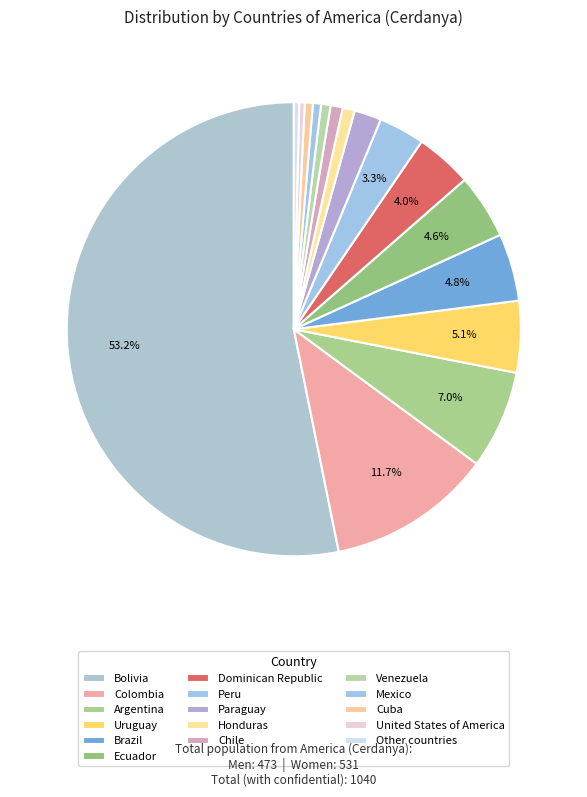

The Chile slice represents 1% of the pie. True or false?

True